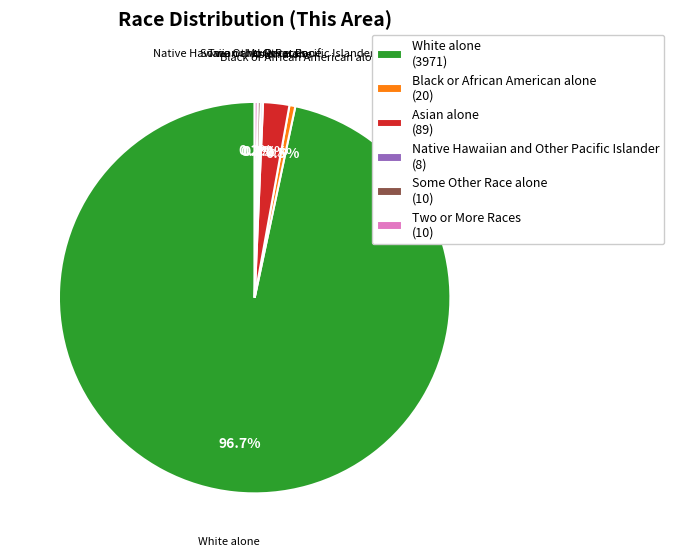

What portion of the pie excludes Asian alone (89)?

97.8%